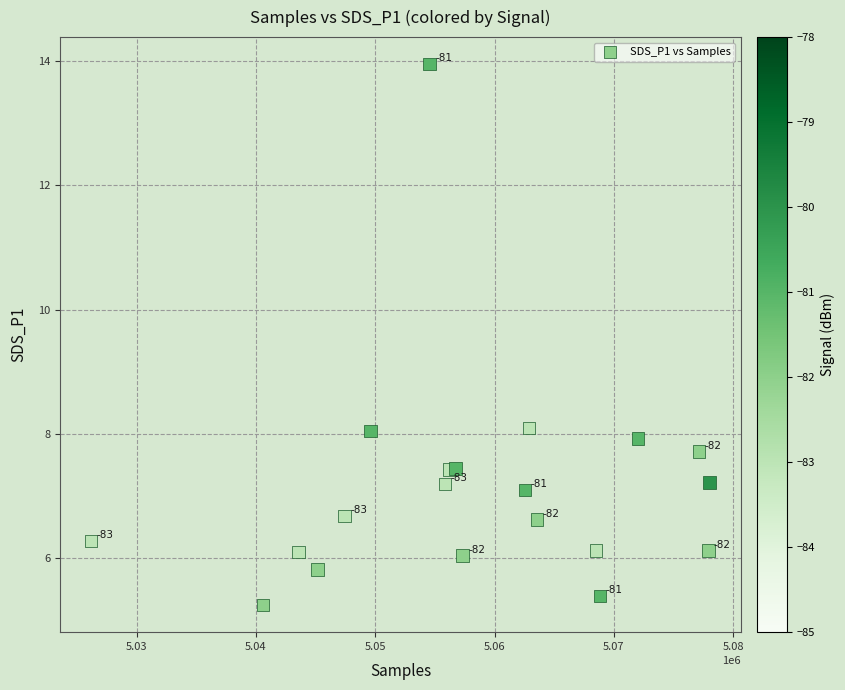

What Y value in the scatter plot is closest to 9?

8.1